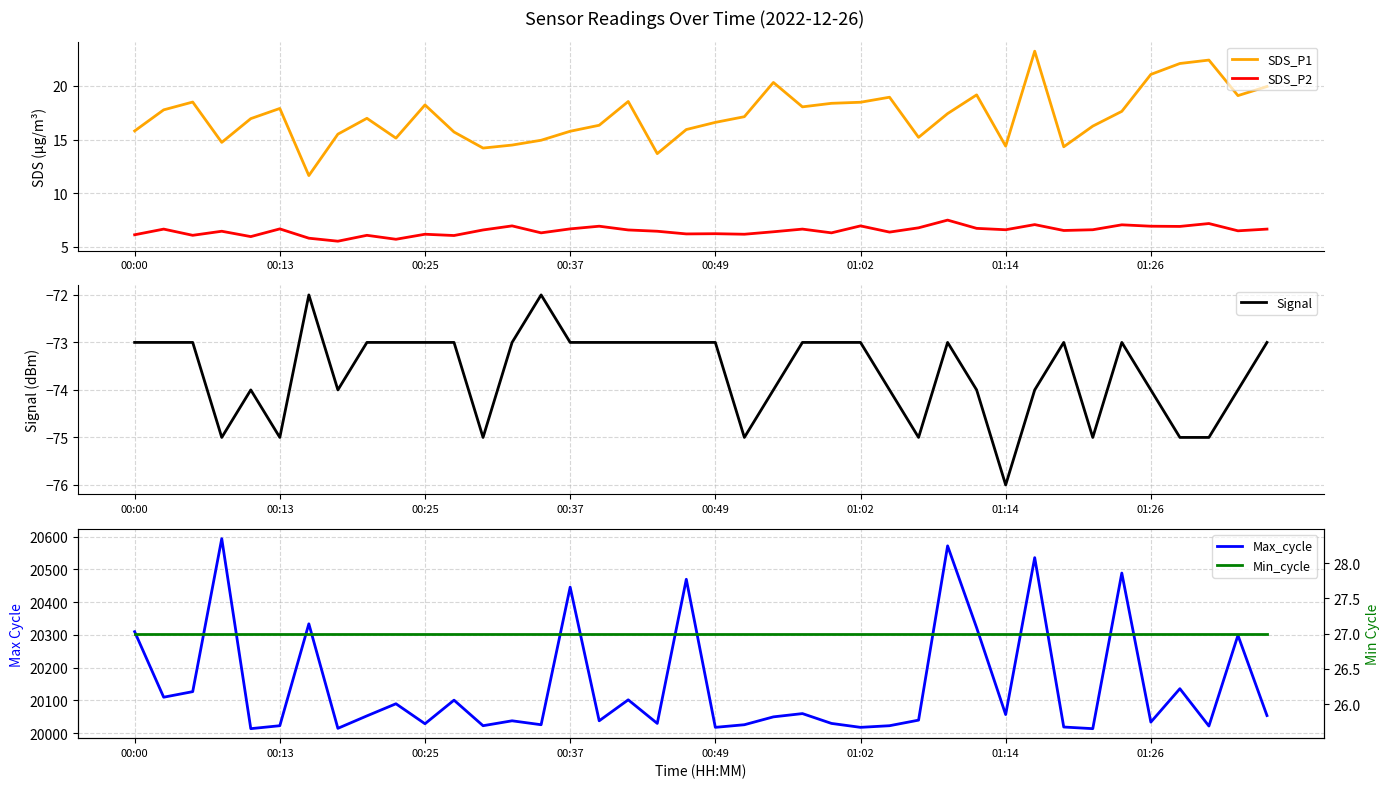

List the series in order of their peak value, lowest first.

Signal, SDS_P2, SDS_P1, Min_cycle, Max_cycle